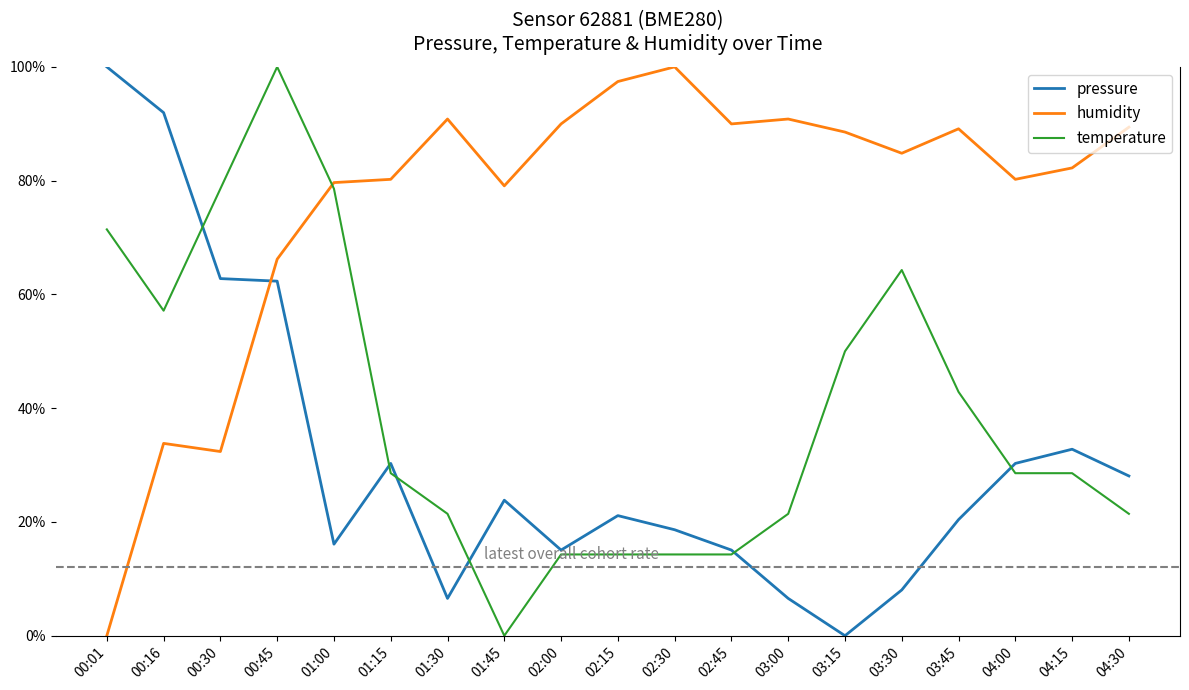

What is the difference between the highest and lowest values at 04:15?

53.7